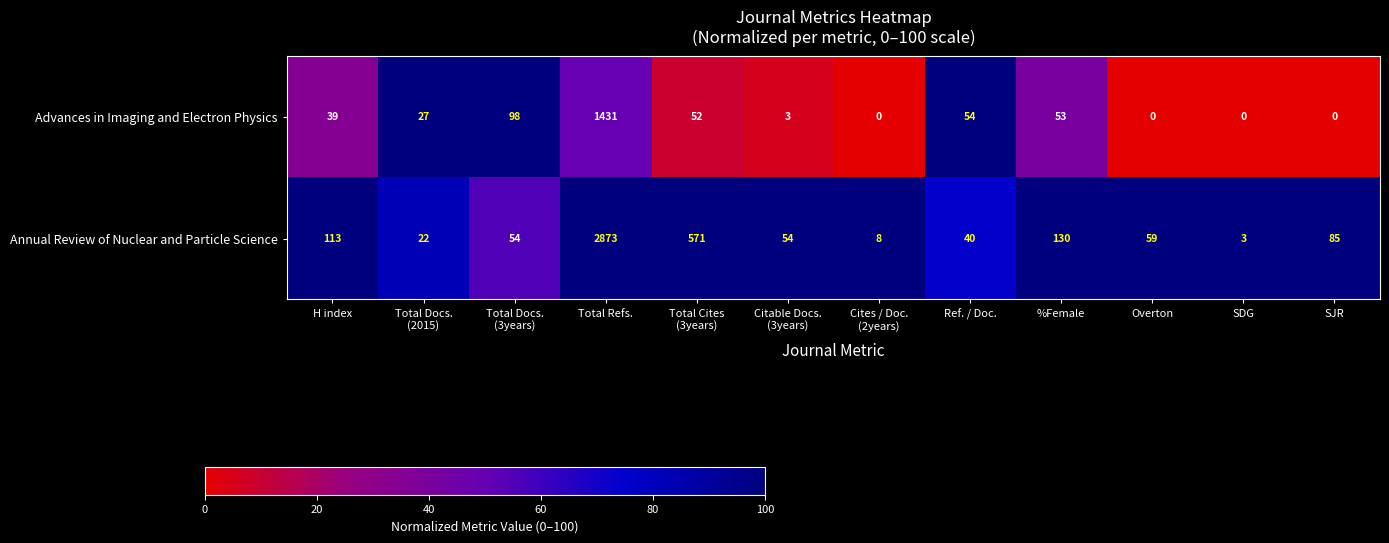

Which series changed the most between H index and %Female?

Annual Review of Nuclear and Particle Science